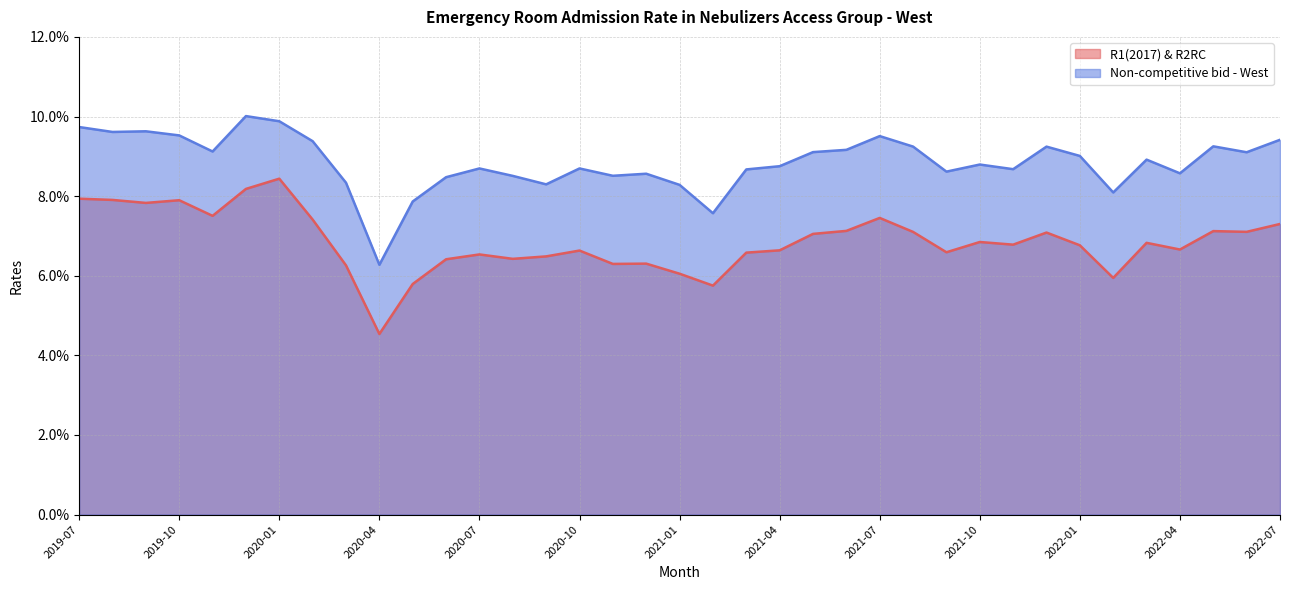

How many R1(2017) & R2RC values are between 0 and 1?

37